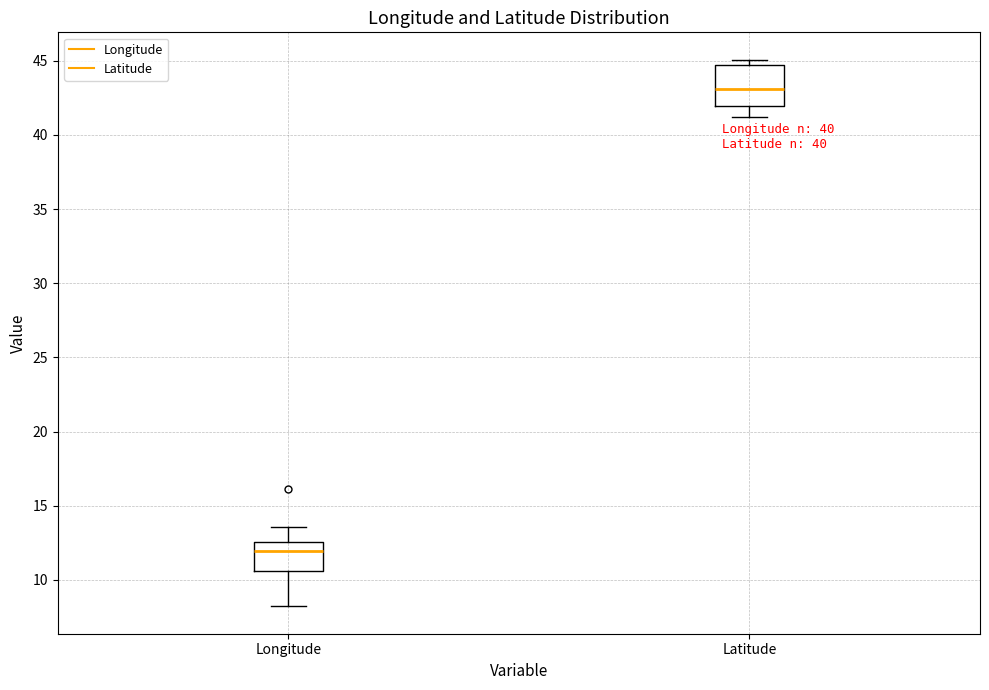

Reading left to right, transcribe this box plot: for each box, give where its median line is, the range the box spans, and where its two whiskers end, as read against the y-axis. The values are not printed on the chart, so give them approximately, as read against the axis.

Longitude: median 12.0, box 10.5 to 12.5, whiskers 8.0 to 13.5
Latitude: median 43.0, box 42.0 to 44.5, whiskers 41.0 to 45.0